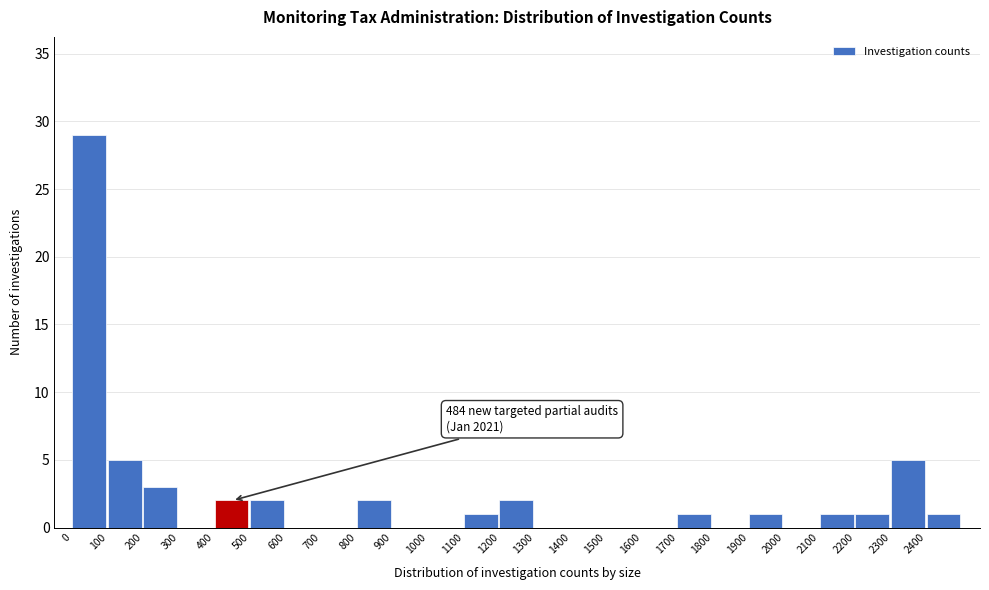

Which range on the x-axis has the tallest bar?

0 to 100